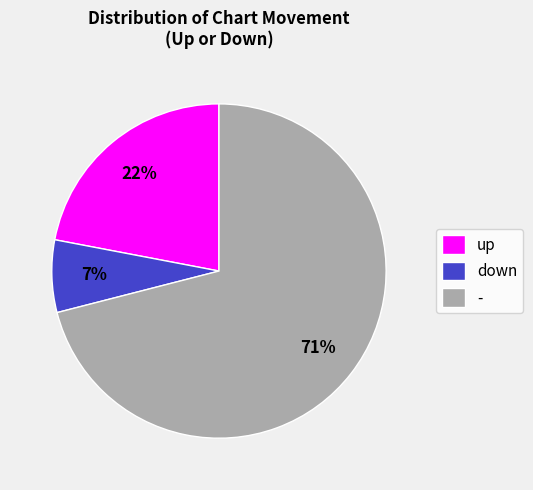

To the nearest percent, what is the difference between the largest and smallest slice percentages?

64%